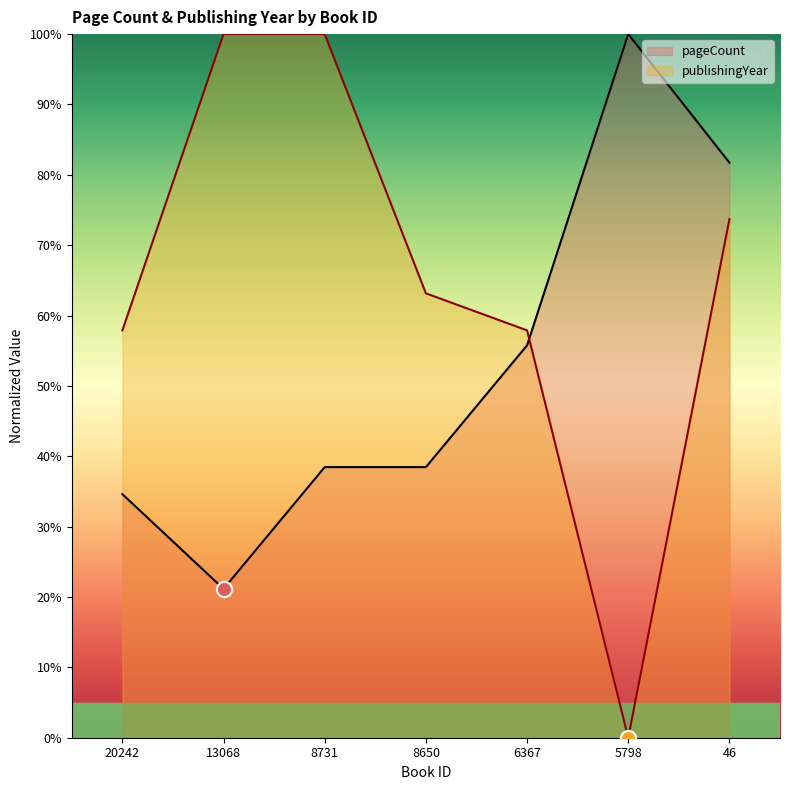

Which series reaches the maximum Y coordinate?

pageCount